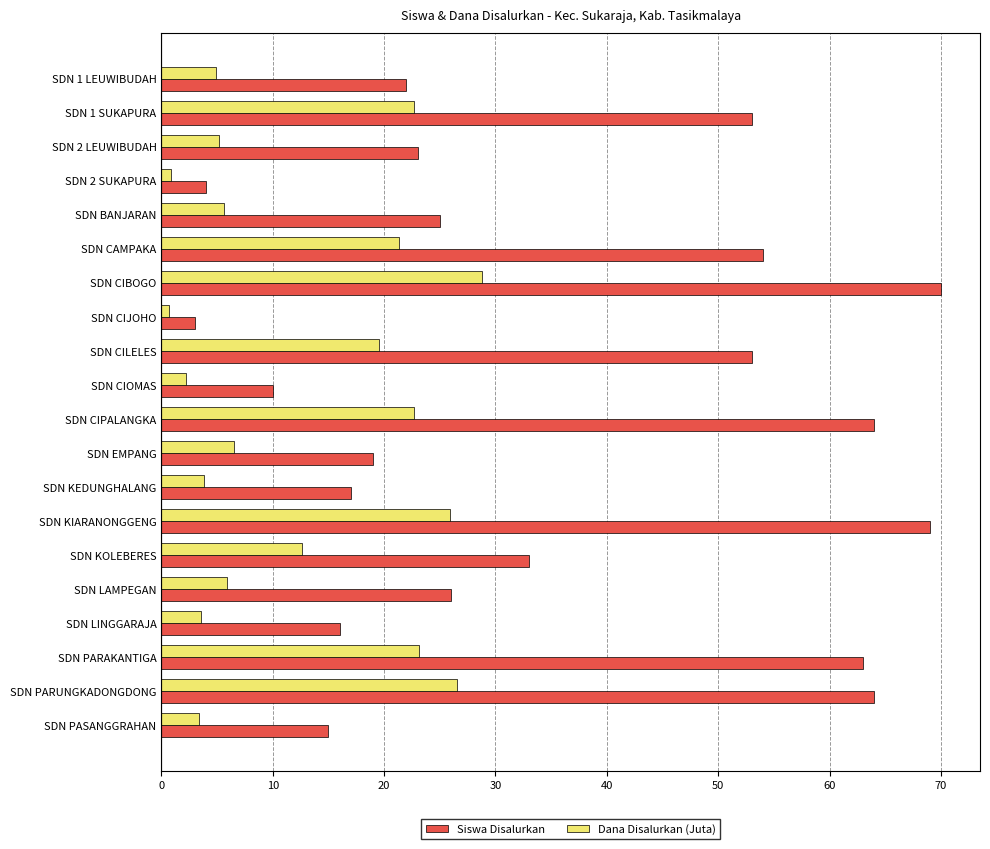

Which series has the widest spread of values?

Siswa Disalurkan